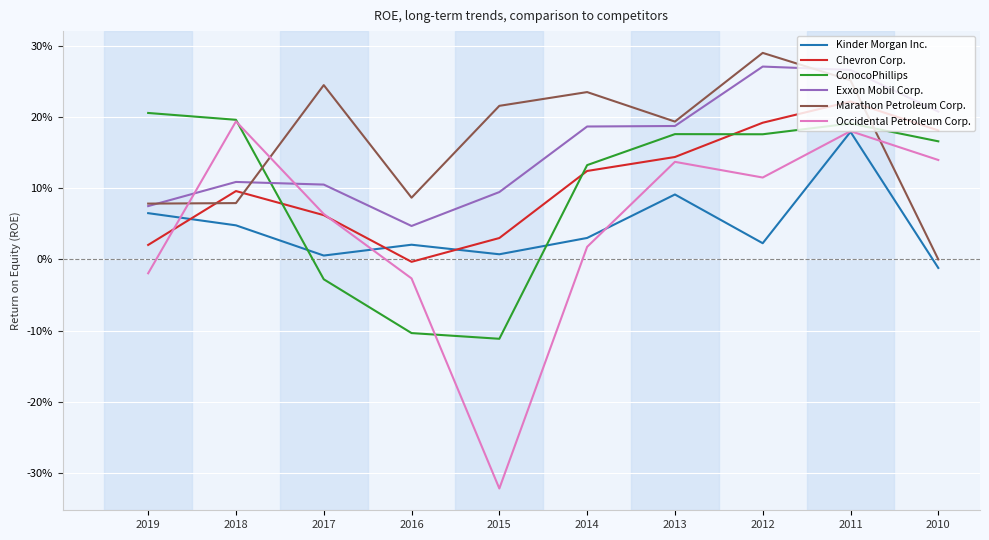

Reading left to right, what are all the values shown in this chart?

Kinder Morgan Inc.: 0.1	0.0	0.0	0.0	0.0	0.0	0.1	0.0	0.2	-0.0
Chevron Corp.: 0.0	0.1	0.1	-0.0	0.0	0.1	0.1	0.2	0.2	0.2
ConocoPhillips: 0.2	0.2	-0.0	-0.1	-0.1	0.1	0.2	0.2	0.2	0.2
Exxon Mobil Corp.: 0.1	0.1	0.1	0.0	0.1	0.2	0.2	0.3	0.3	0.2
Marathon Petroleum Corp.: 0.1	0.1	0.2	0.1	0.2	0.2	0.2	0.3	0.3	0.0
Occidental Petroleum Corp.: -0.0	0.2	0.1	-0.0	-0.3	0.0	0.1	0.1	0.2	0.1